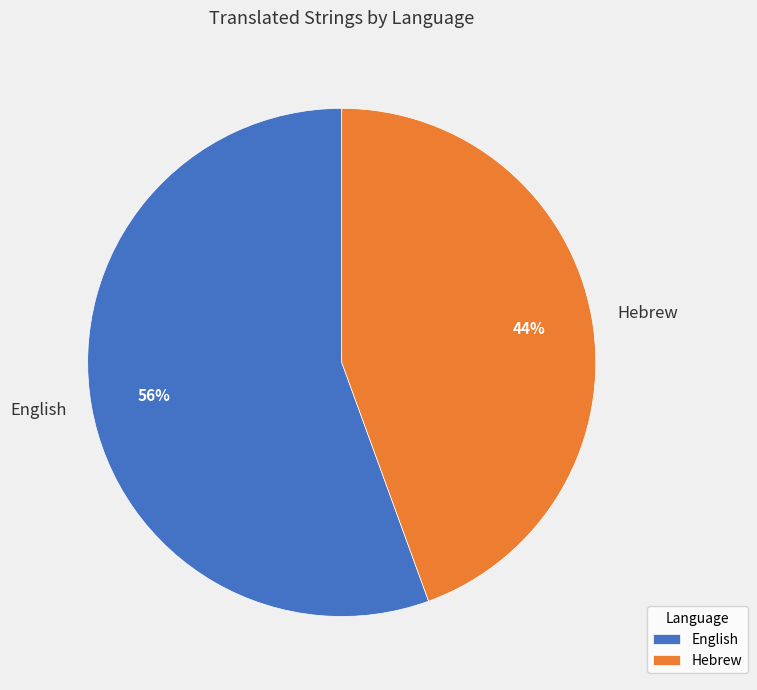

Rank the categories by value from lowest to highest.

Hebrew, English